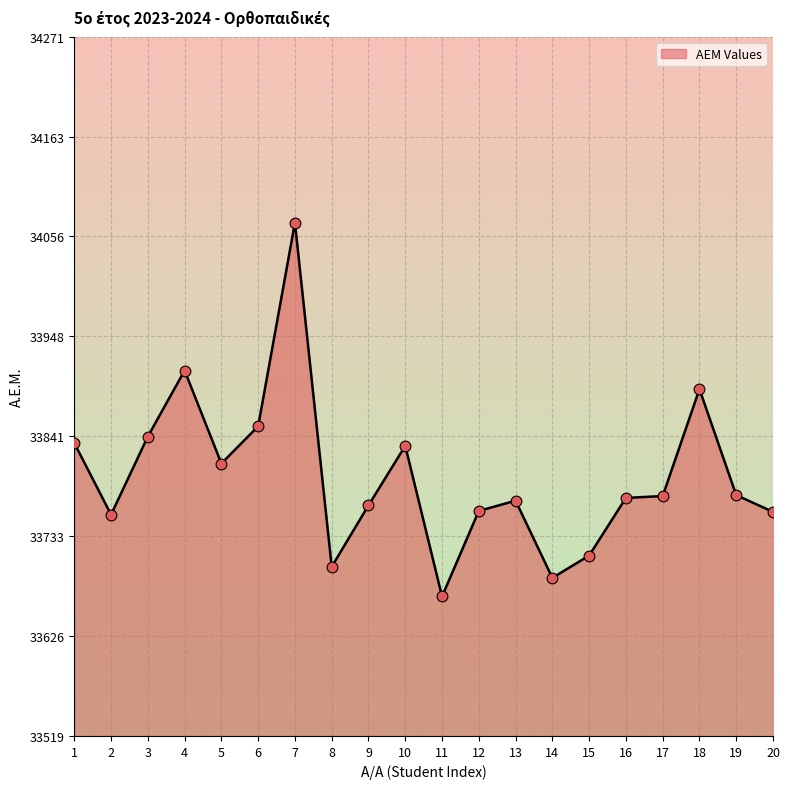

What is the change in value from 10 to 13?

-59